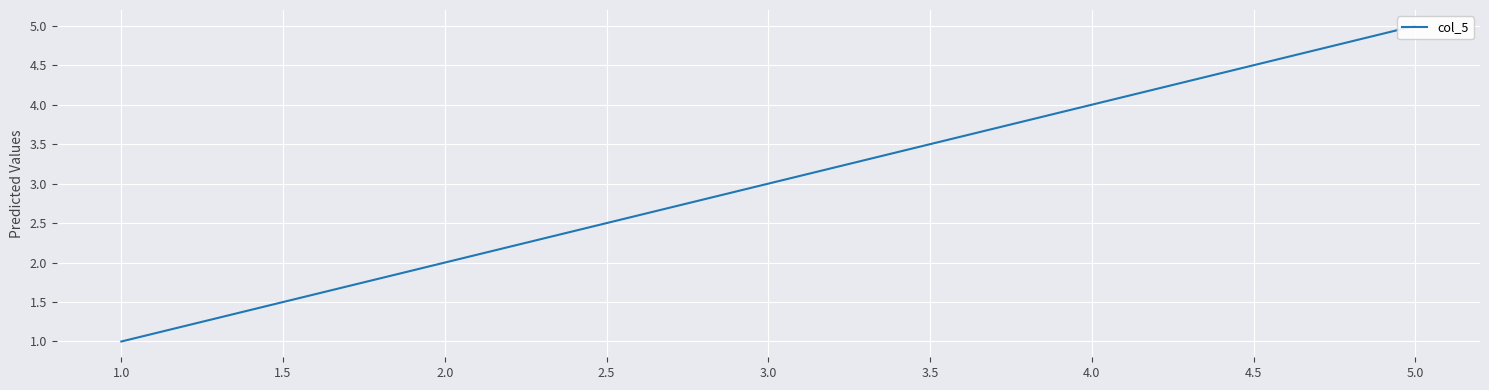

How many lines are shown in the chart?

1